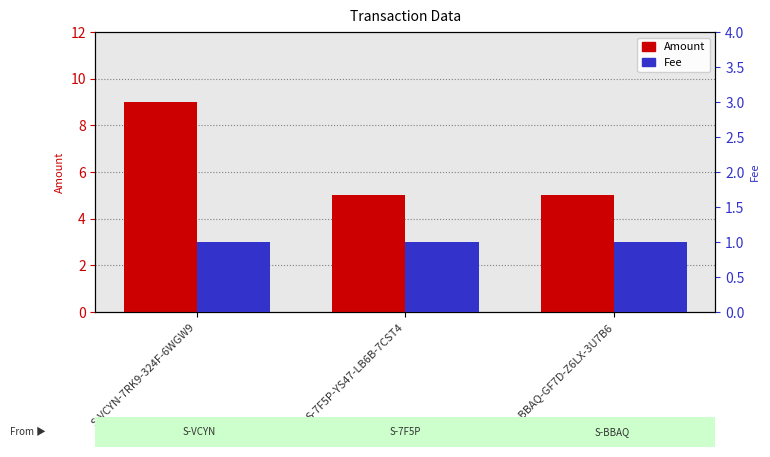

What is the total value across all series at S-BBAQ-GF7D-Z6LX-3U7B6?

6